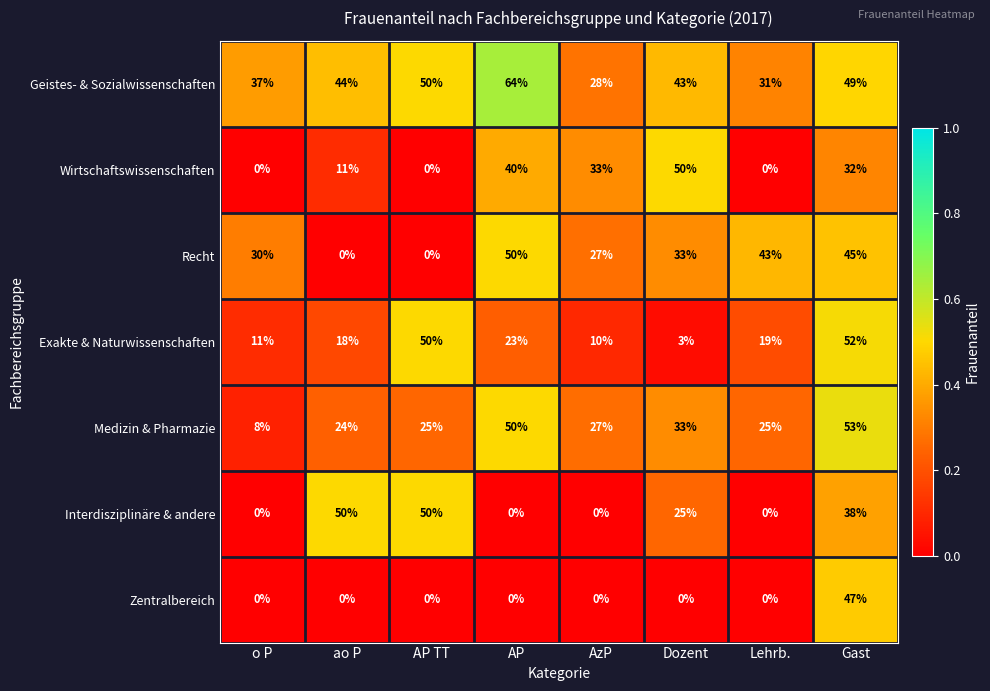

What is the total value across all series at AP?

227